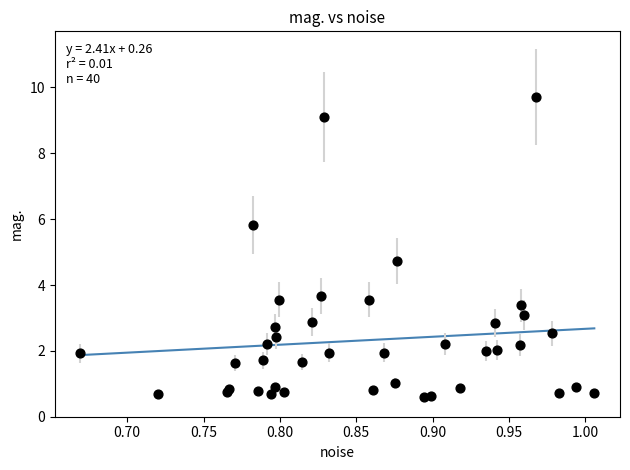

What Y value in the scatter plot is closest to 5?

4.7